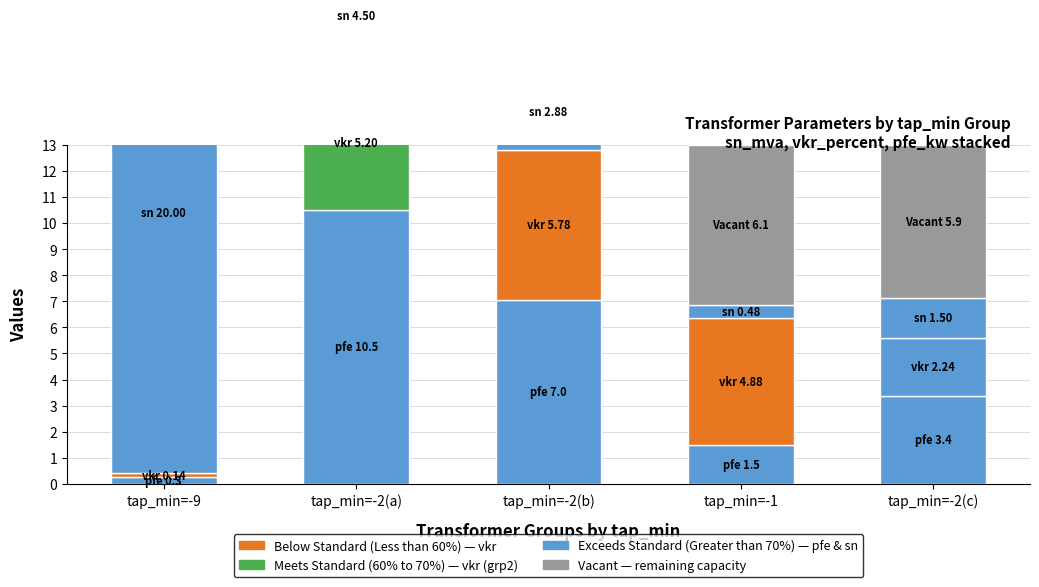

List the labels in order of value, smallest first.

tap_min=-9, tap_min=-1, tap_min=-2(c), tap_min=-2(b), tap_min=-2(a)